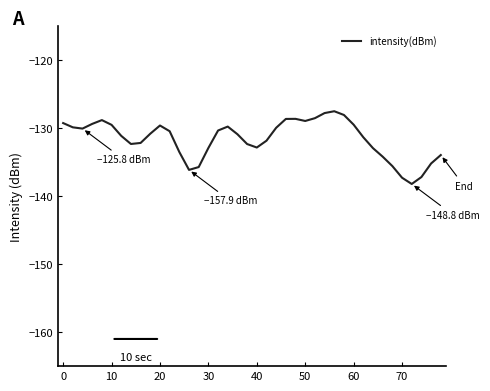

What is the minimum value shown in the chart?

-138.2